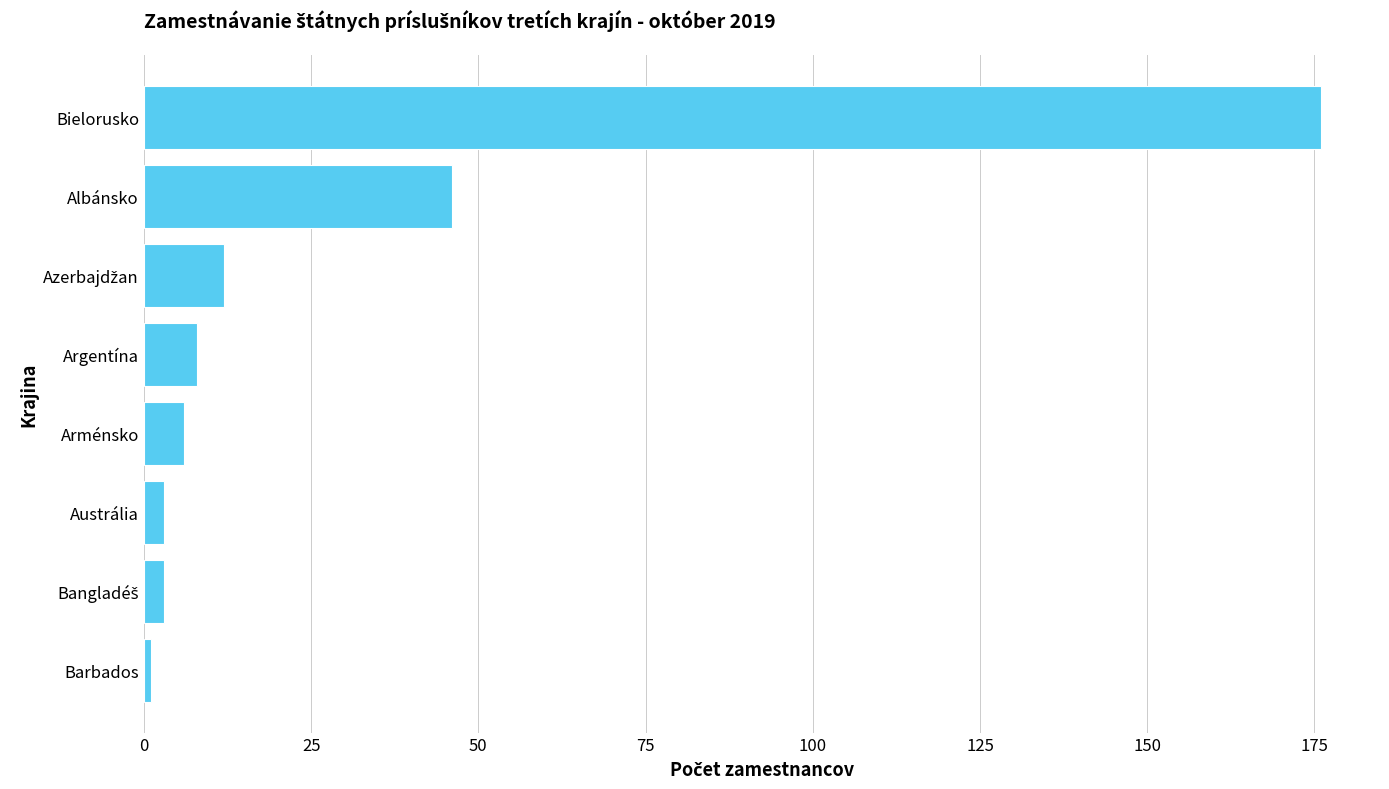

How many categories are shown in the chart?

8